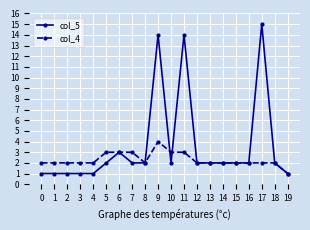

Which series has the largest range (max minus min)?

col_5